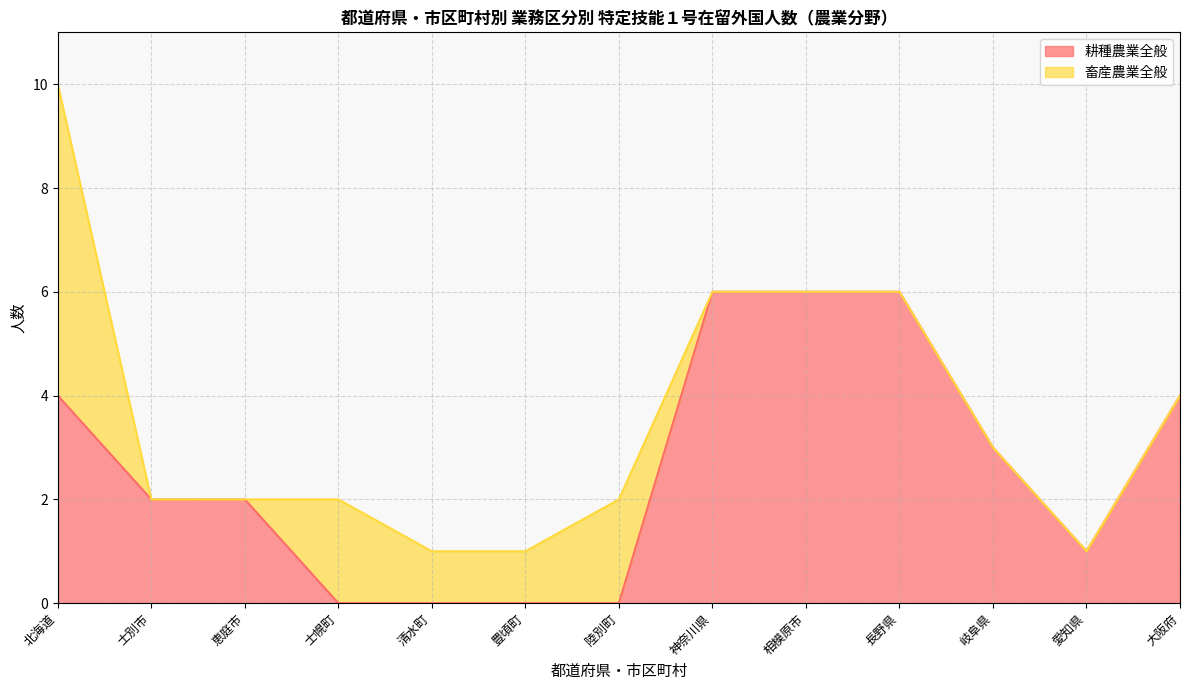

How many values are below 2?

5